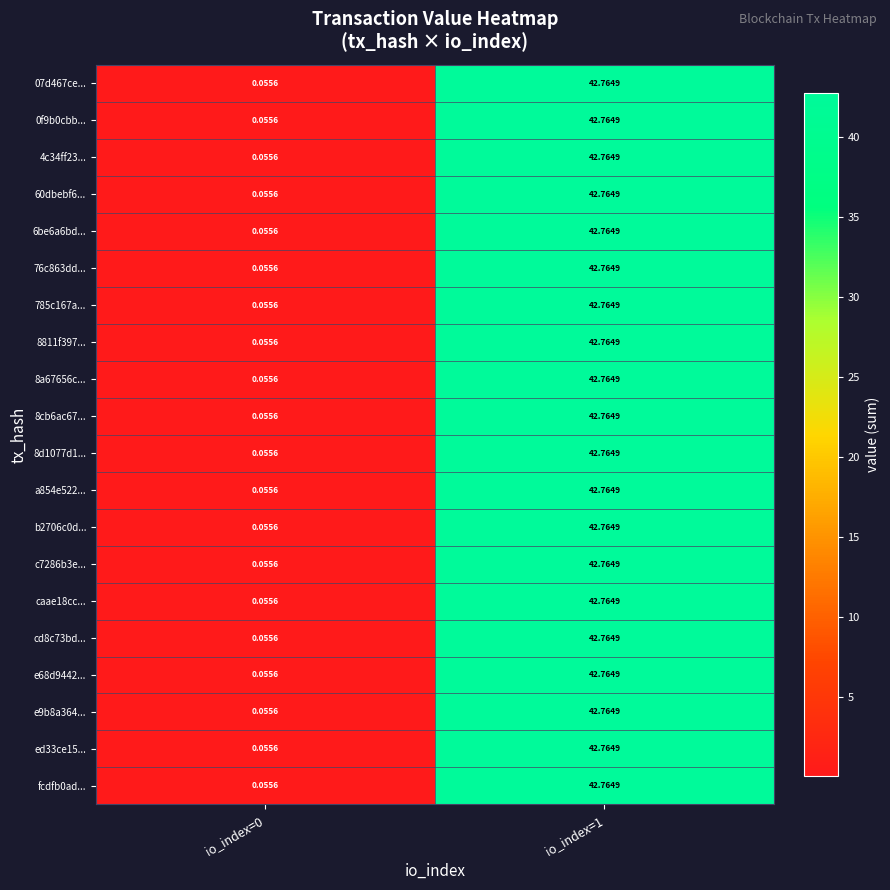

Is the value of 8cb6ac67... at io_index=1 greater than the value of c7286b3e... at io_index=0?

Yes